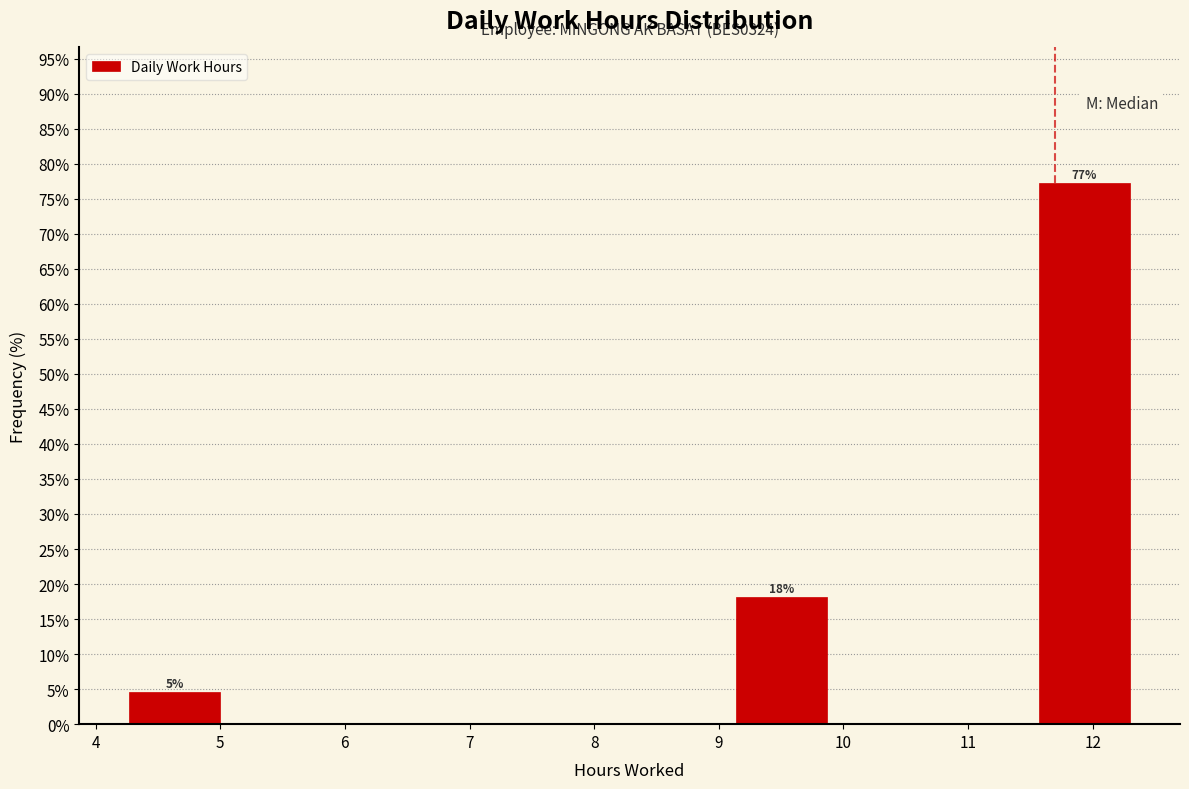

Over which range of the x-axis is the bar tallest?

11.5 to 12.3